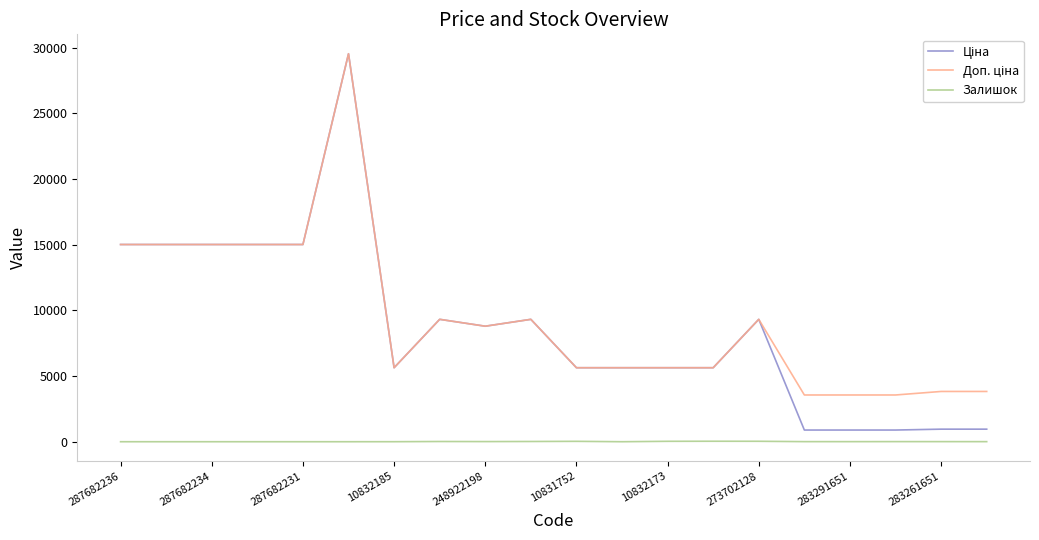

The Залишок series shows 0.0 at 287682231. True or false?

True